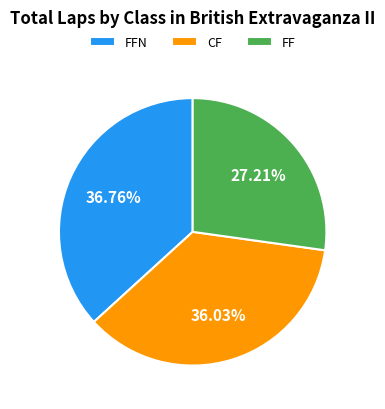

Does FFN account for over 50% of the chart?

No